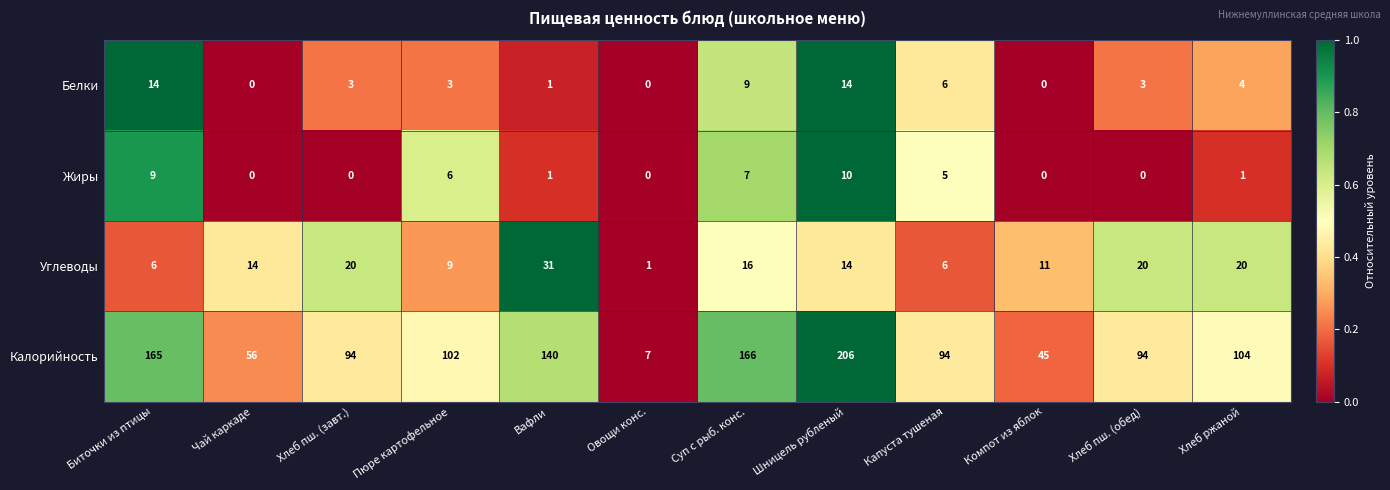

How many categories are shown in the chart?

12